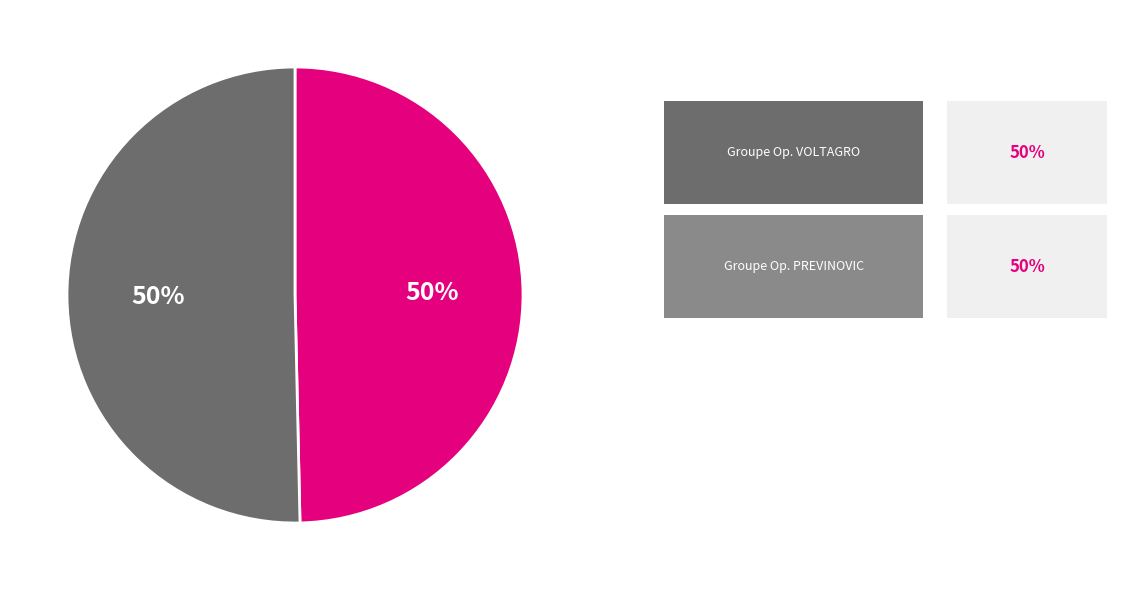

To the nearest percent, what is the average slice percentage?

50%